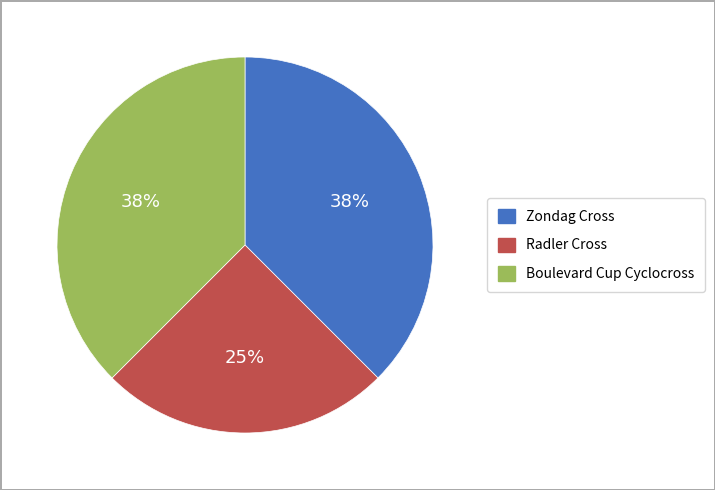

How many segments does this pie chart have?

3